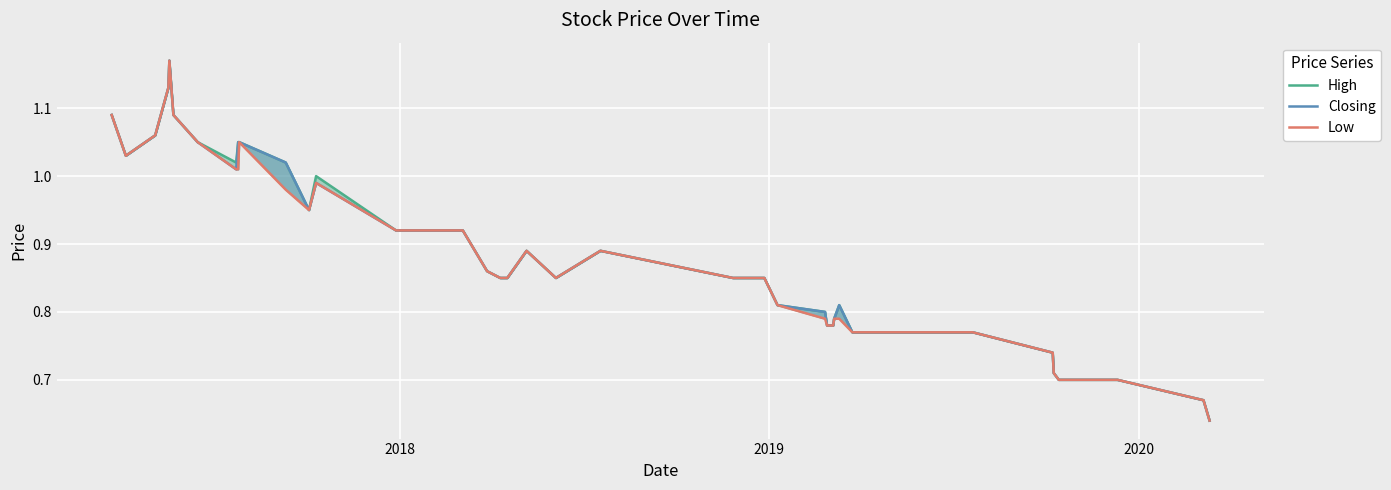

True or false: Low and Closing intersect in this chart.

False